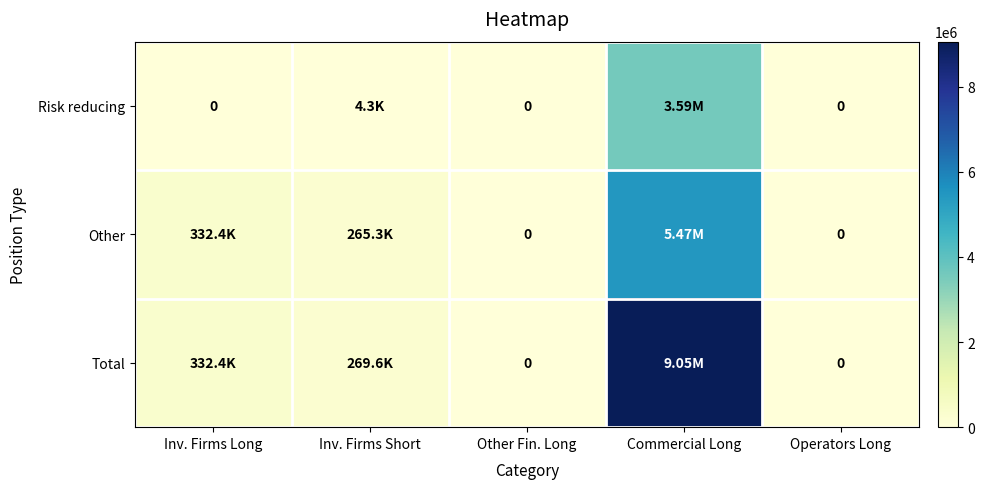

Rank the series by their average value, from highest to lowest.

Total, Other, Risk reducing